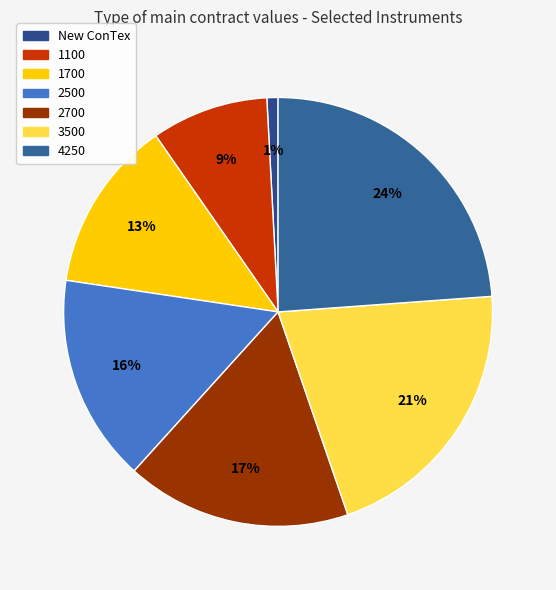

Does 2700 represent more than half of the total?

No